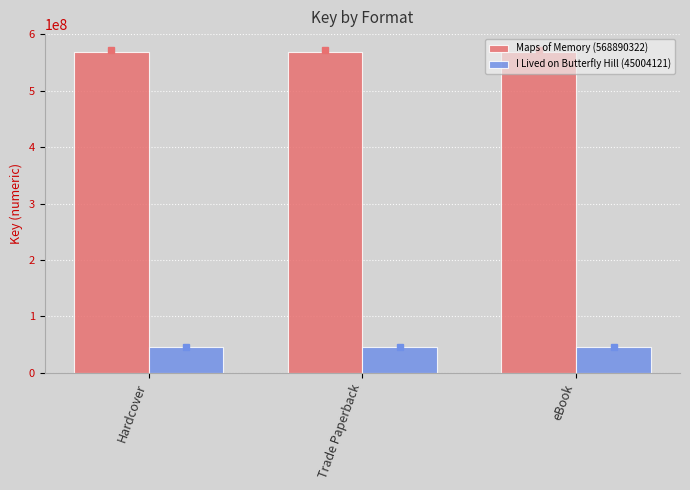

Reading left to right, what are all the values shown in this chart?

Maps of Memory (568890322): 568890322	568890322	568890322
I Lived on Butterfly Hill (45004121): 45004121	45004121	45004121